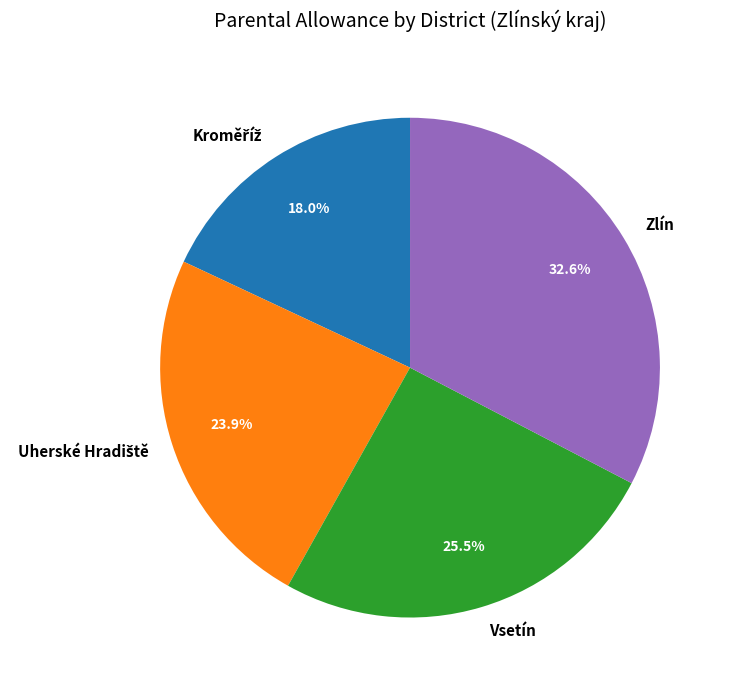

Which has a higher value, Zlín or Vsetín?

Zlín